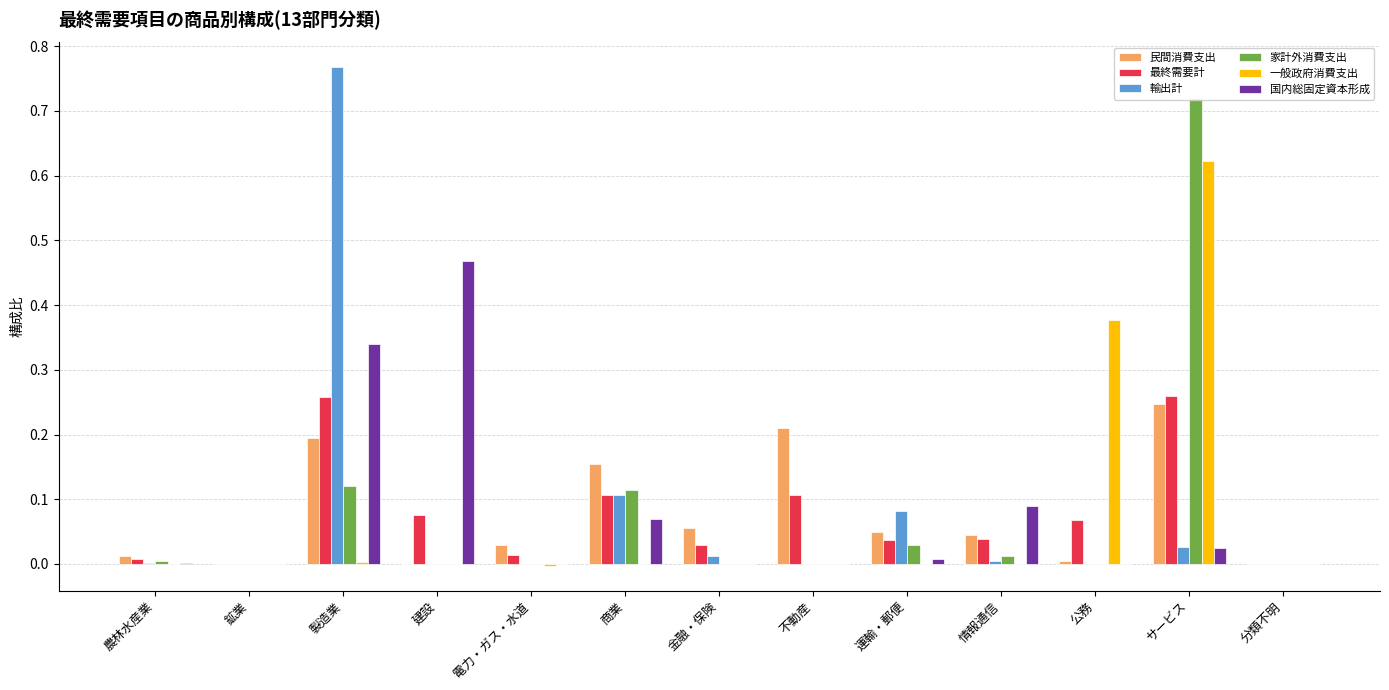

Reading left to right, extract all data points from this chart.

民間消費支出: 0.0	-0.0	0.2	0.0	0.0	0.2	0.1	0.2	0.0	0.0	0.0	0.2	0.0
最終需要計: 0.0	-0.0	0.3	0.1	0.0	0.1	0.0	0.1	0.0	0.0	0.1	0.3	0.0
輸出計: 0.0	0.0	0.8	0.0	0.0	0.1	0.0	0.0	0.1	0.0	0.0	0.0	0.0
家計外消費支出: 0.0	-0.0	0.1	0.0	0.0	0.1	0.0	0.0	0.0	0.0	0.0	0.7	0.0
一般政府消費支出: 0.0	0.0	0.0	0.0	-0.0	0.0	0.0	0.0	-0.0	0.0	0.4	0.6	0.0
国内総固定資本形成: 0.0	-0.0	0.3	0.5	0.0	0.1	0.0	0.0	0.0	0.1	0.0	0.0	0.0